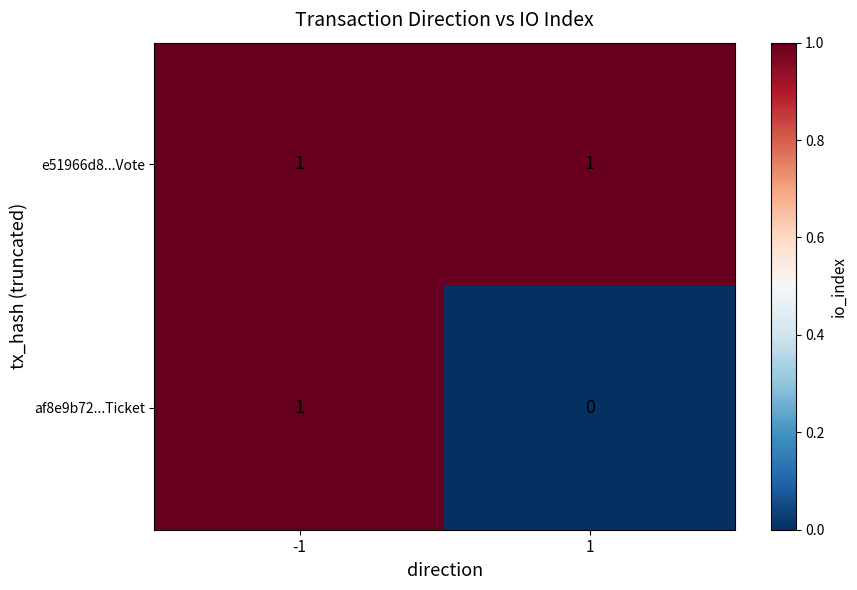

Rank the categories by af8e9b72...Ticket value from highest to lowest.

-1, 1